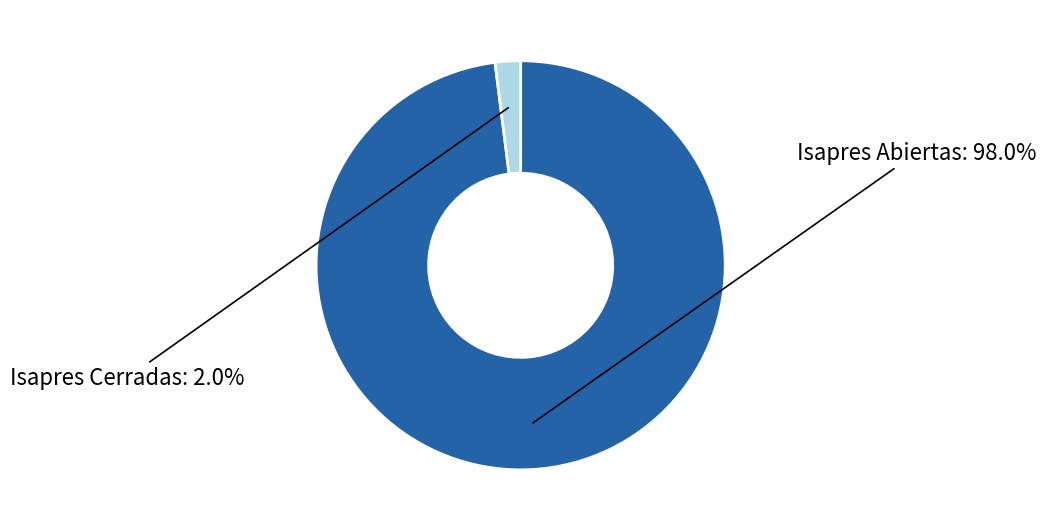

What is the ratio of the value at Isapres Abiertas to the value at Isapres Cerradas?

49.0